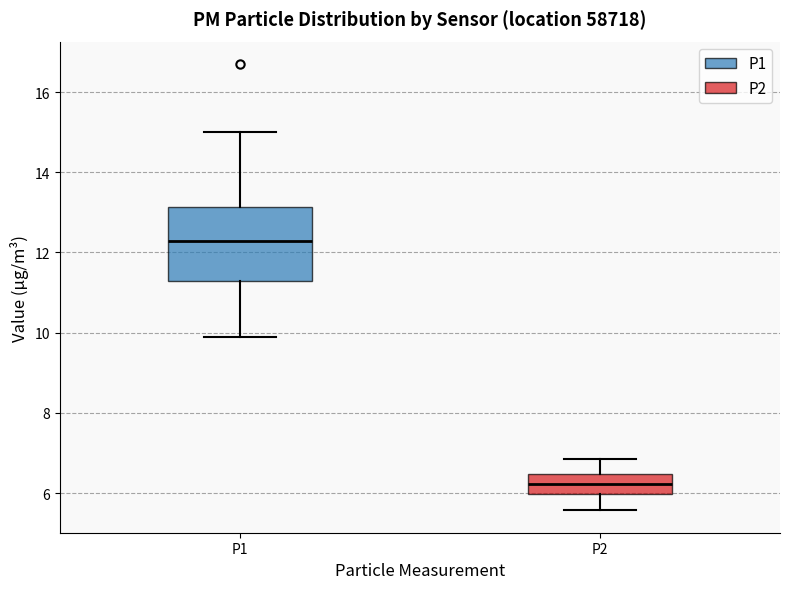

Reading left to right, read every box against the y-axis: the position of its median line, the range the box covers, and the ends of its whiskers. The values are not printed on the chart, so give them approximately, as read against the axis.

P1: median 12.2, box 11.2 to 13.2, whiskers 10.0 to 15.0
P2: median 6.2, box 6.0 to 6.4, whiskers 5.6 to 6.8